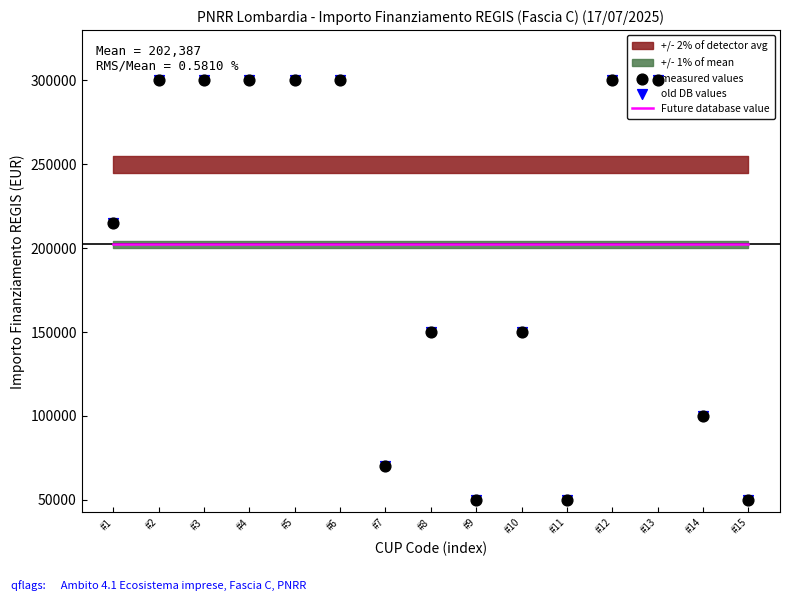

Which series has the largest total across all categories?

Future database value